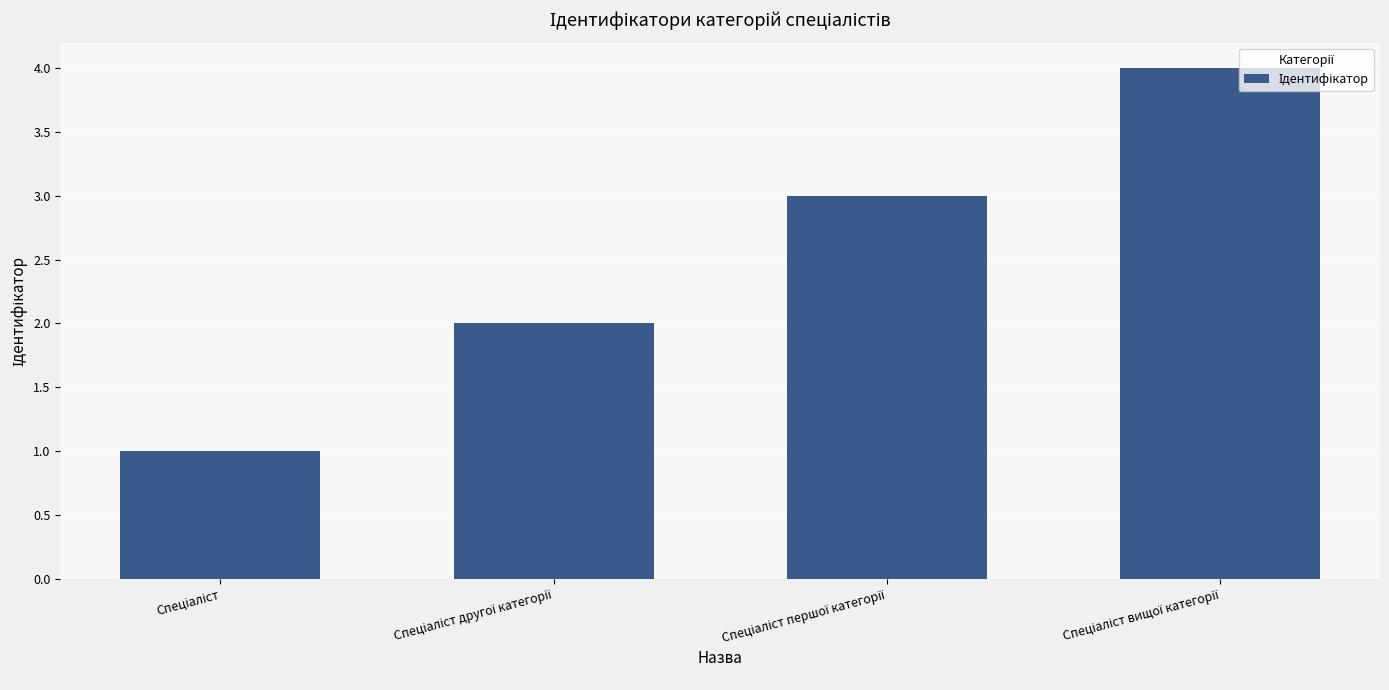

Reading right to left, extract all data points from this chart.

4	3	2	1